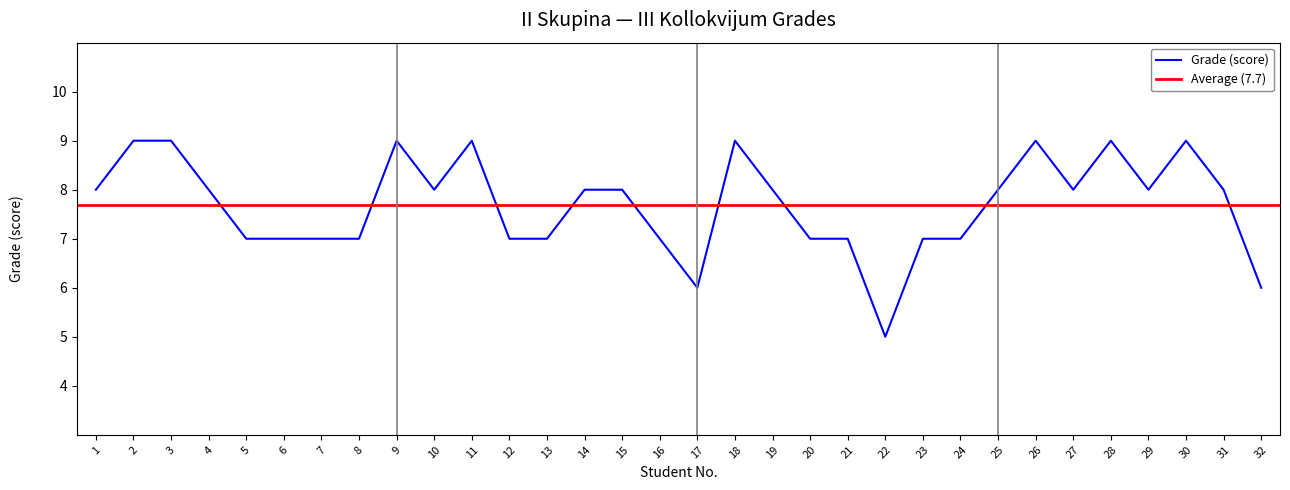

Is this an area chart (filled region under the line)?

No